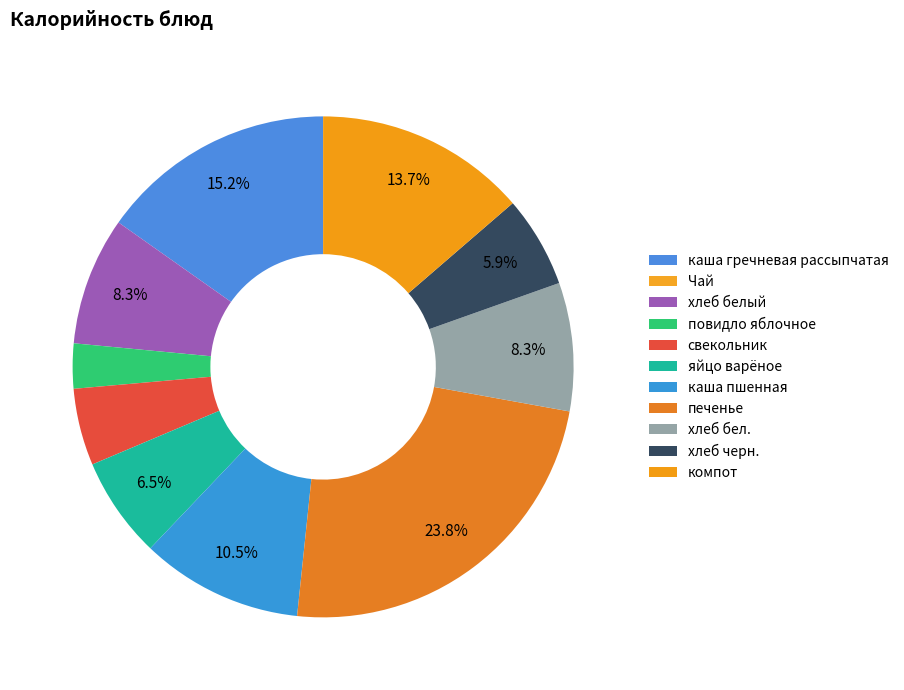

What is the change in value from хлеб белый to повидло яблочное?

-52